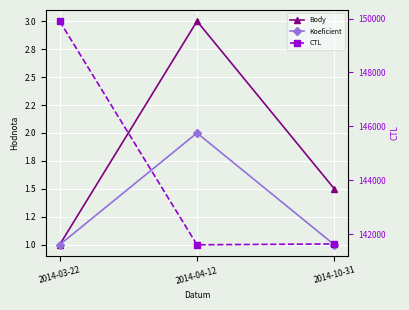

What is the difference between the second highest and minimum values in the CTL series?

31.0